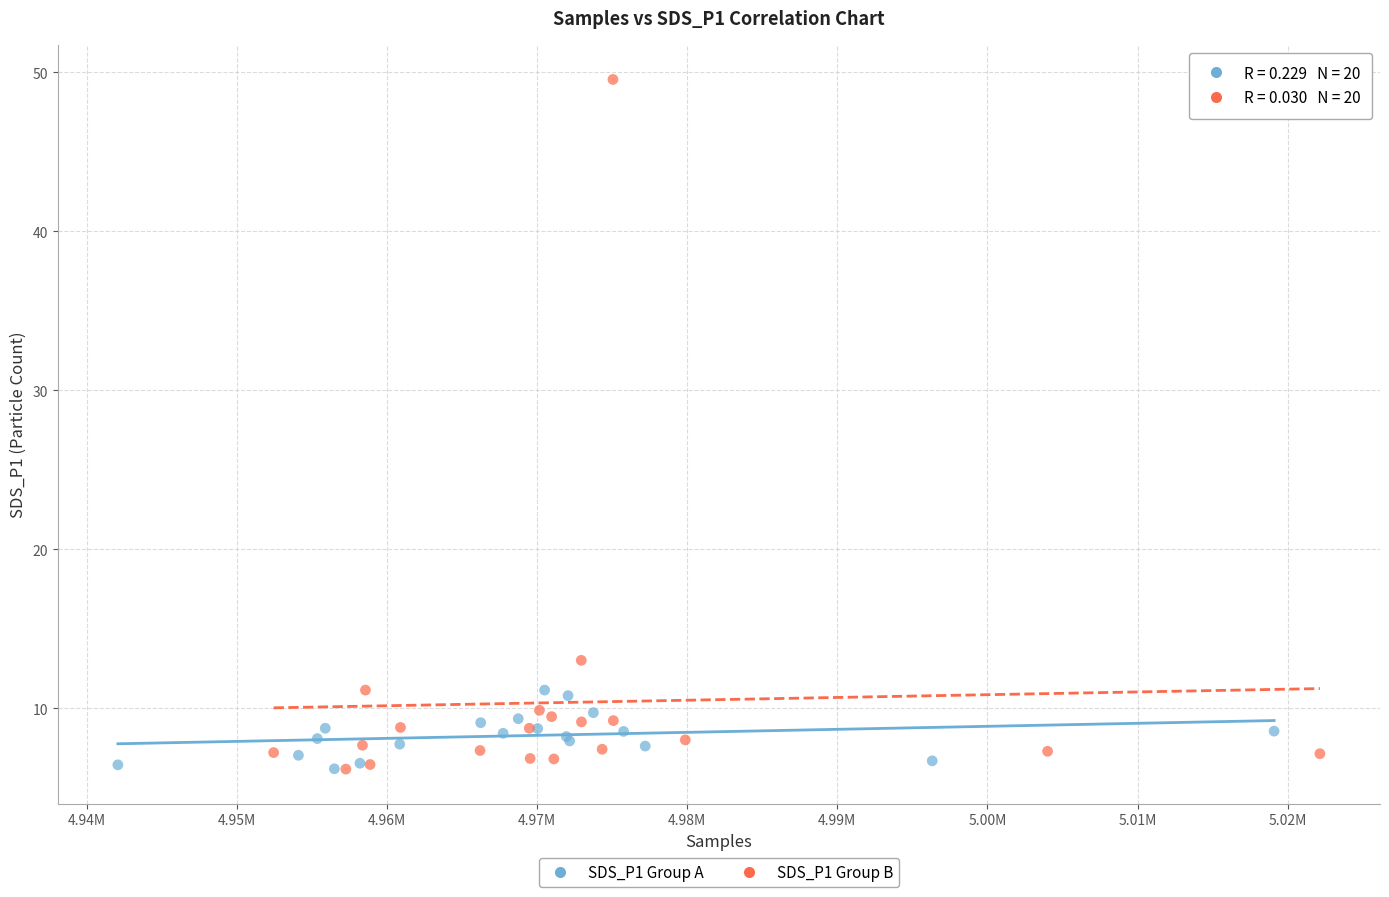

Which series reaches the maximum Y coordinate?

SDS_P1 Group B